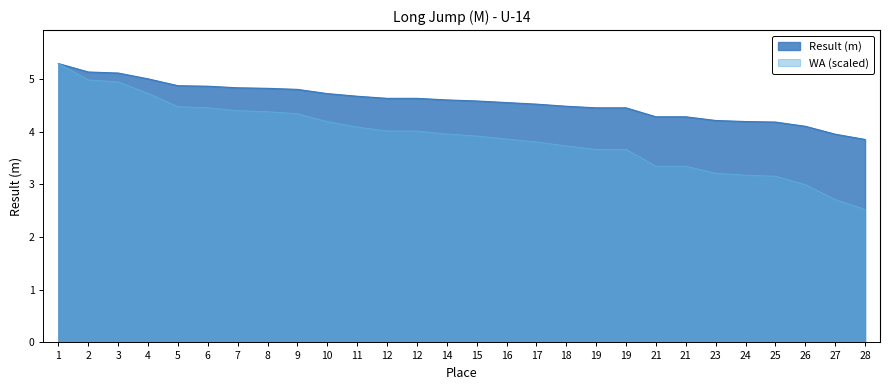

True or false: WA has a value of 3.2 at 25.

True